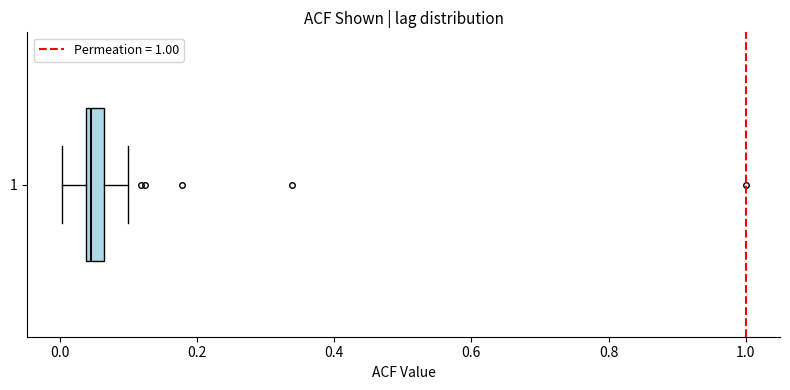

Where is the right edge of the box at y = 1 on the x-axis? The values are not printed on the chart, so give them approximately, as read against the axis.

0.06